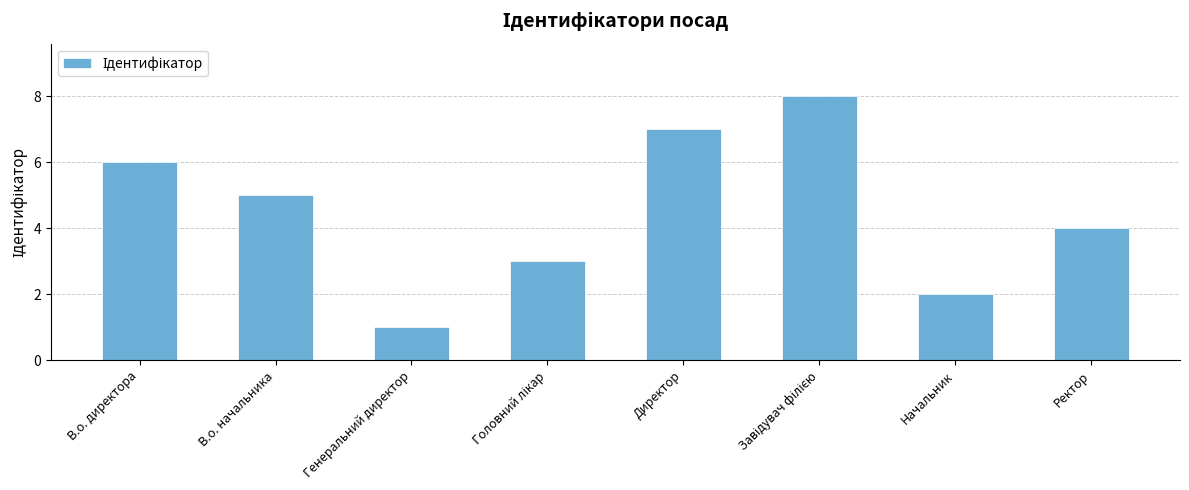

What is the label of the 1st bar from the right?

Ректор